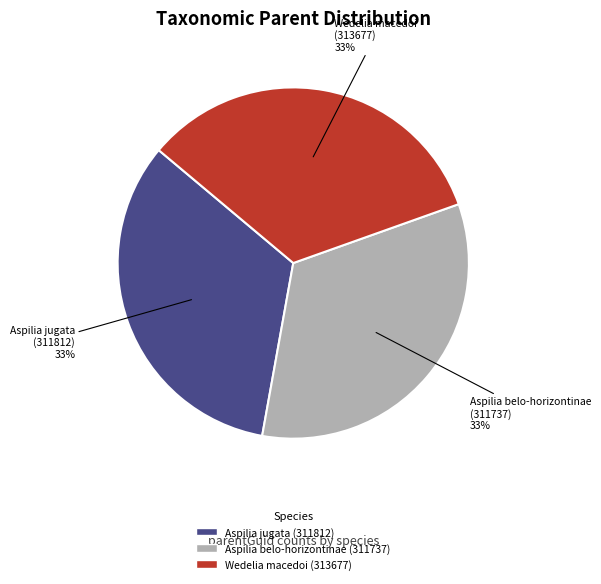

Count the number of slices in the pie.

3